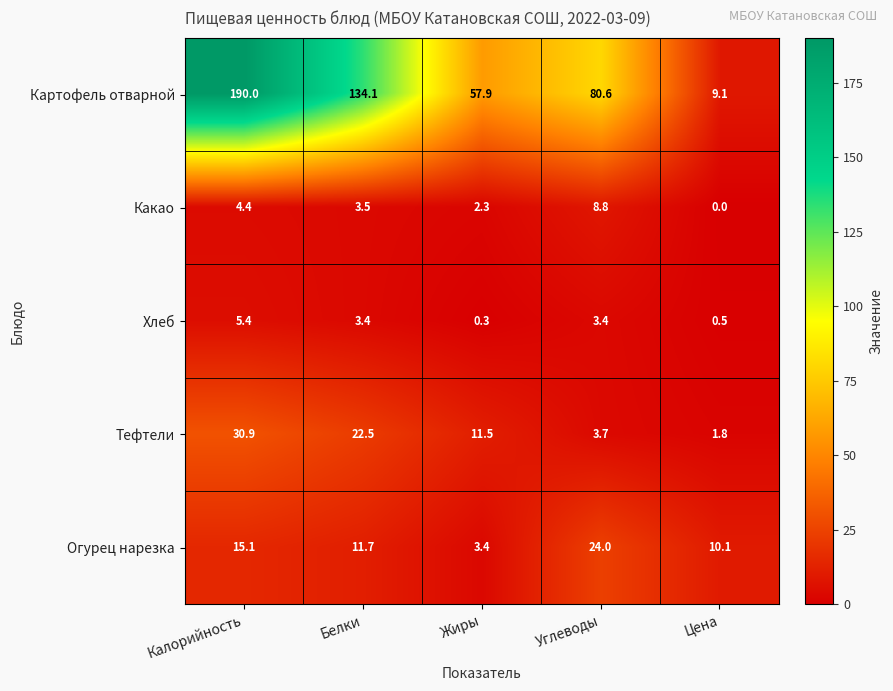

Reading left to right, transcribe all the data shown in this chart.

Картофель отварной: Калорийность=190.0	Белки=134.1	Жиры=57.9	Углеводы=80.6	Цена=9.1
Какао: Калорийность=4.4	Белки=3.5	Жиры=2.3	Углеводы=8.8	Цена=0.0
Хлеб: Калорийность=5.4	Белки=3.4	Жиры=0.3	Углеводы=3.4	Цена=0.5
Тефтели: Калорийность=30.9	Белки=22.5	Жиры=11.5	Углеводы=3.7	Цена=1.8
Огурец нарезка: Калорийность=15.1	Белки=11.7	Жиры=3.4	Углеводы=24.0	Цена=10.1